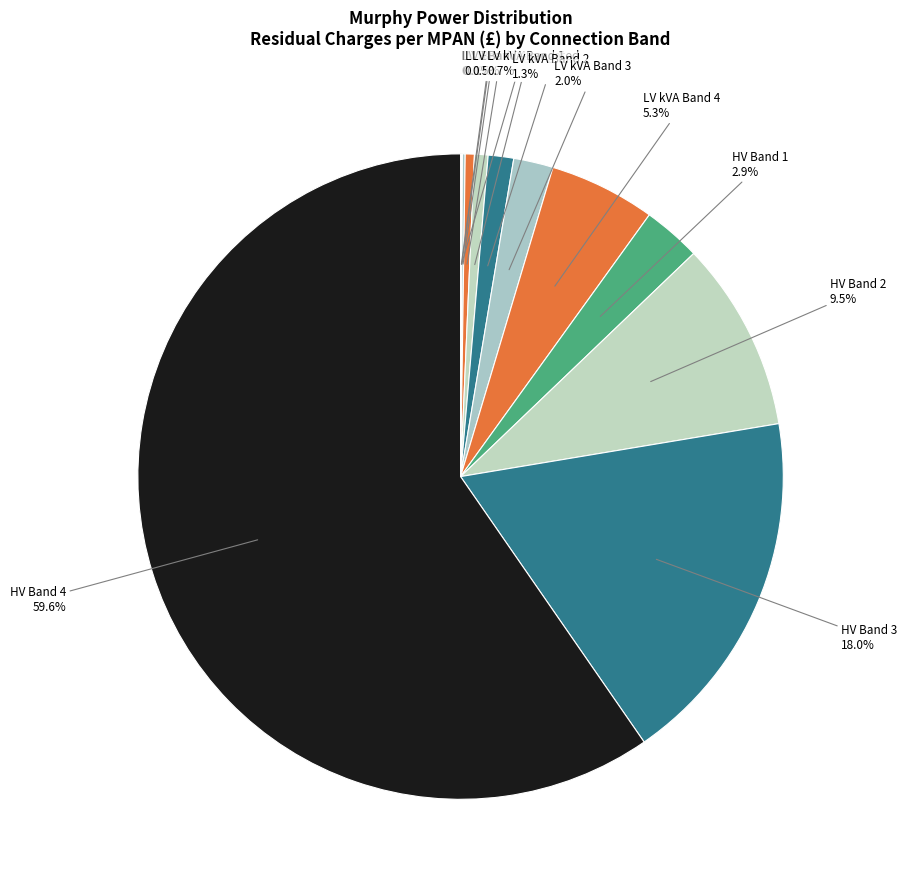

What is the smallest slice in the pie chart?

LV Band 1